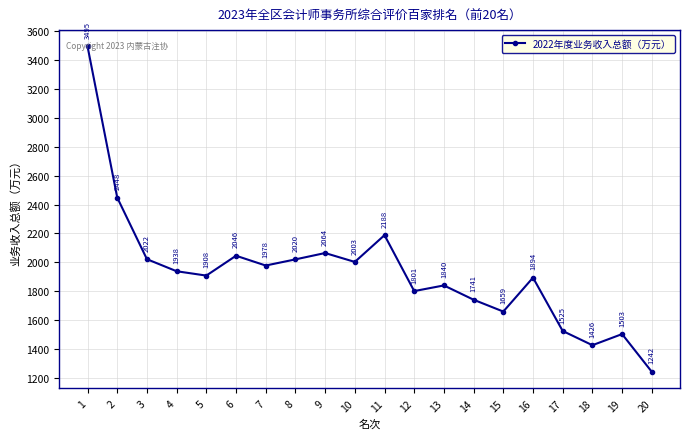

At which category does the chart reach its peak across all series?

1